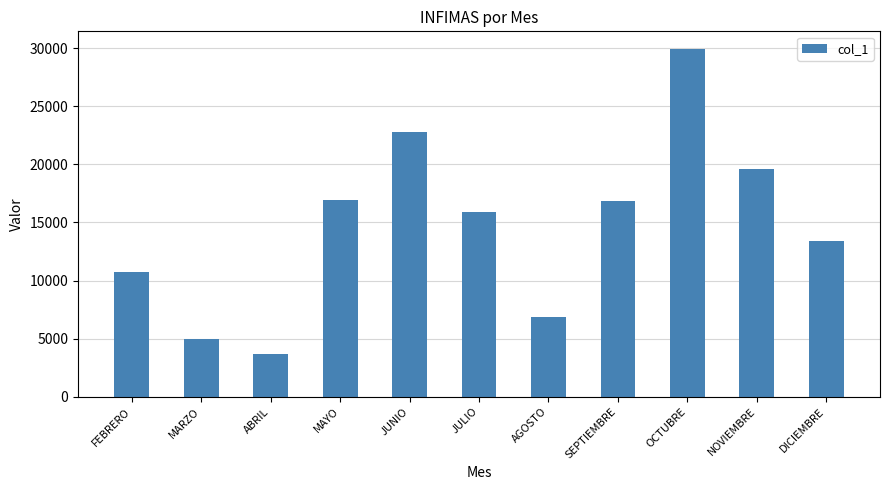

What is the difference between the maximum and minimum values?

26303.6